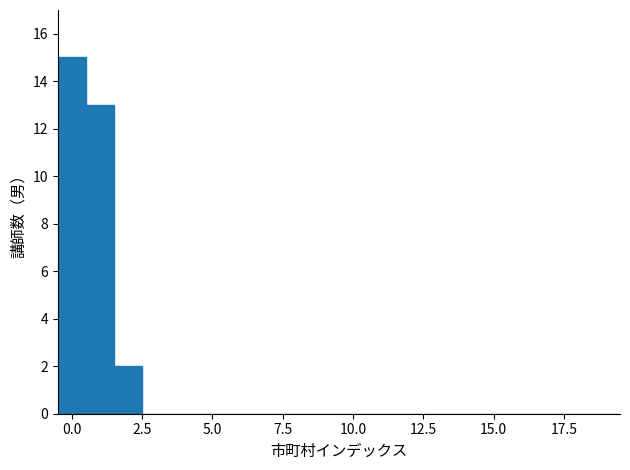

Read against the x-axis, roughly where is the centre of the tallest bar?

0.0